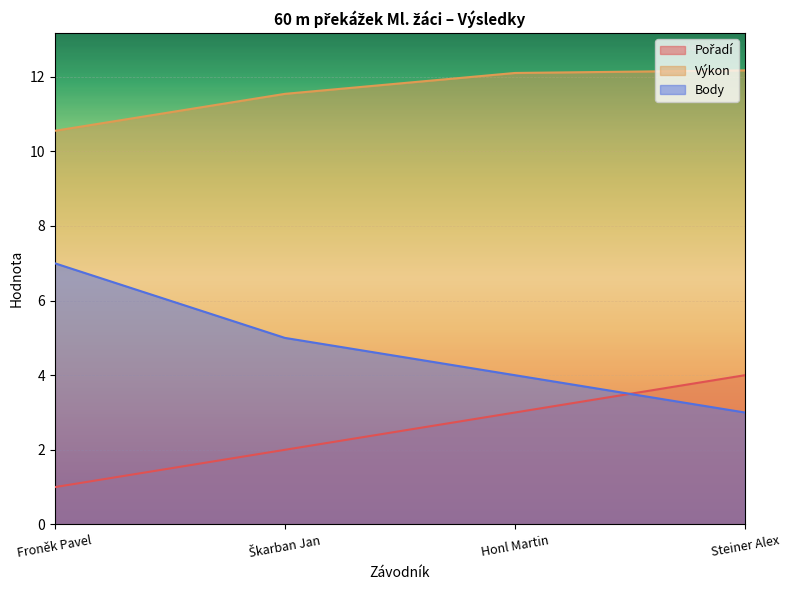

The Pořadí series shows 4.0 at Steiner Alex. True or false?

True